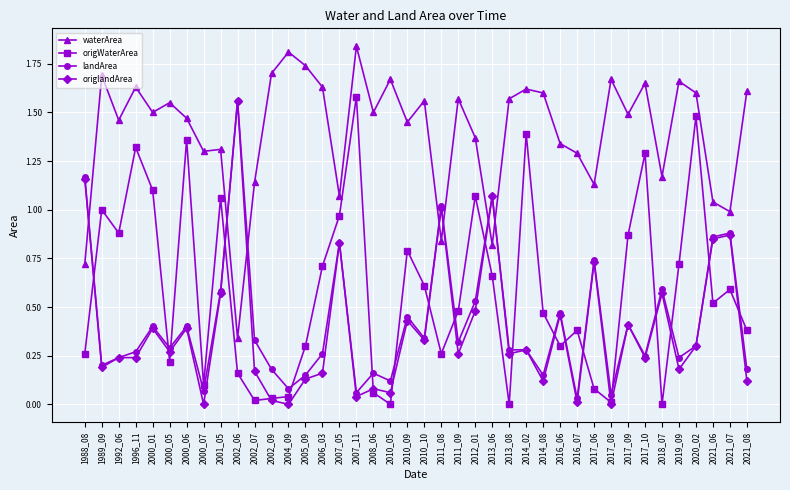

Which series changed the most between 2000_07 and 2012_01?

origWaterArea